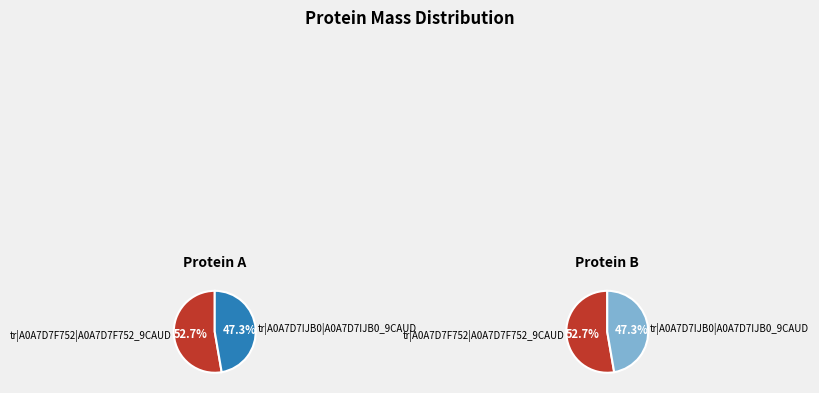

Which has a higher value, tr|A0A7D7IJB0|A0A7D7IJB0_9CAUD or tr|A0A7D7F752|A0A7D7F752_9CAUD?

tr|A0A7D7F752|A0A7D7F752_9CAUD